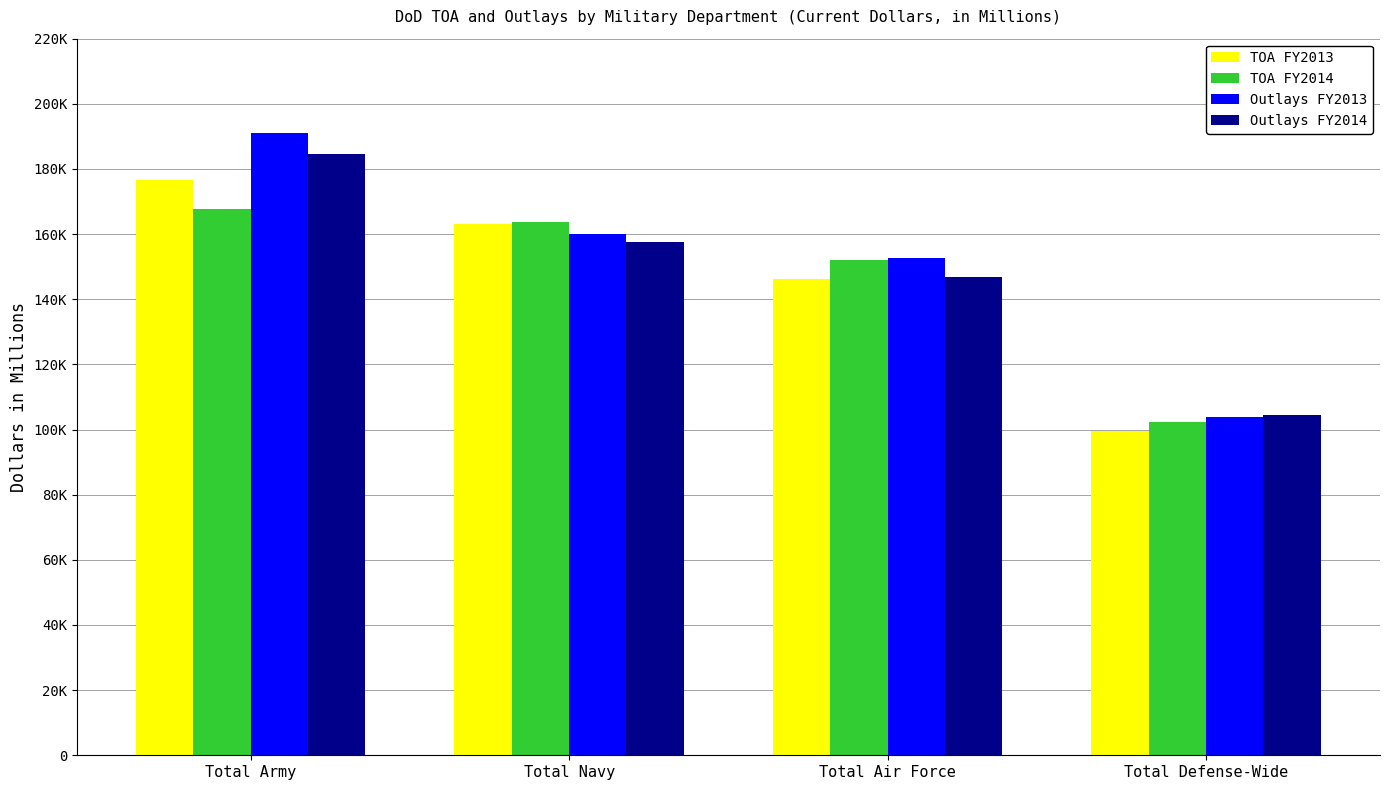

Are the bars grouped side by side (vs. stacked)?

Yes